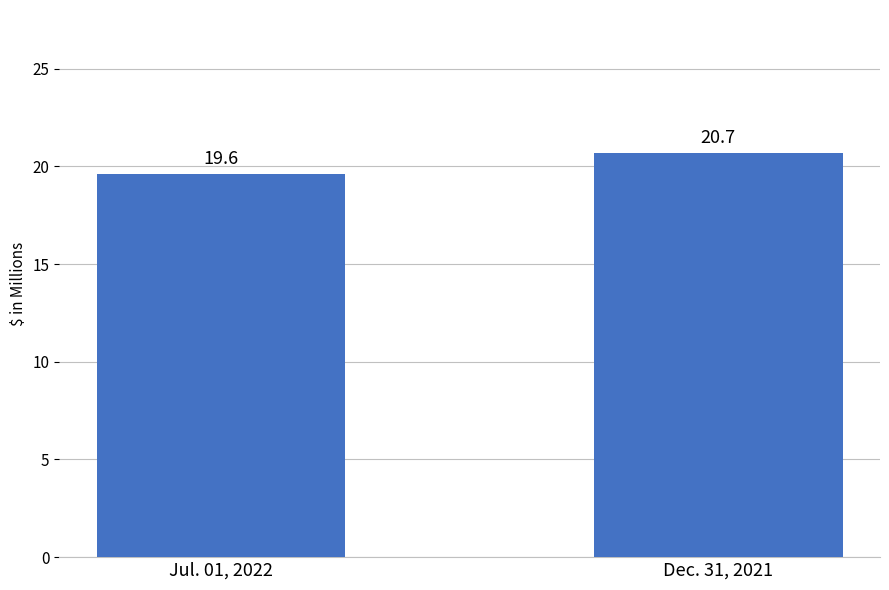

Reading right to left, what are all the values shown in this chart?

Dec. 31, 2021=20.7	Jul. 01, 2022=19.6